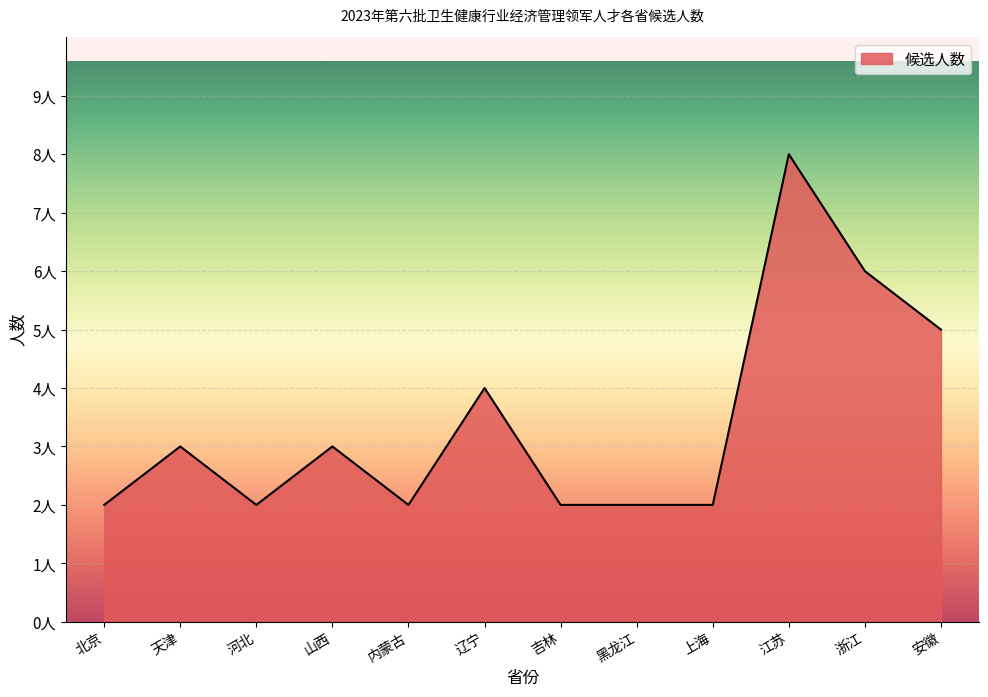

What is the sum of all values?

41